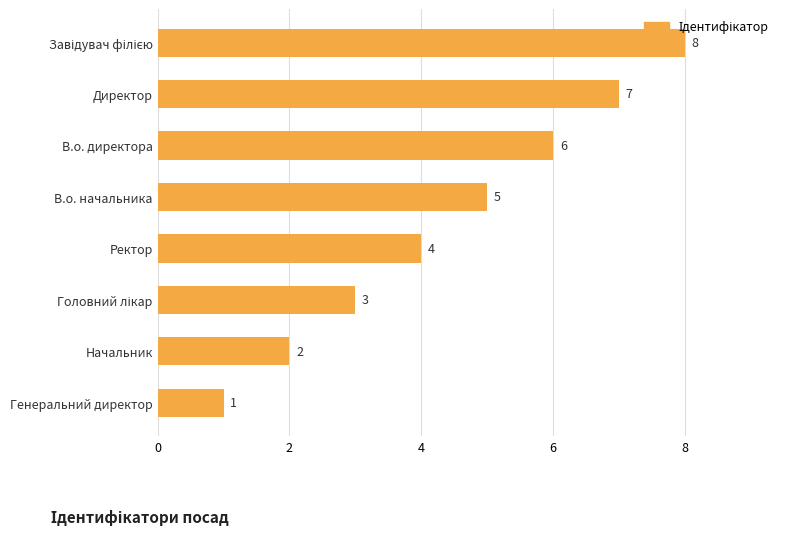

What position from the bottom is Ректор?

4